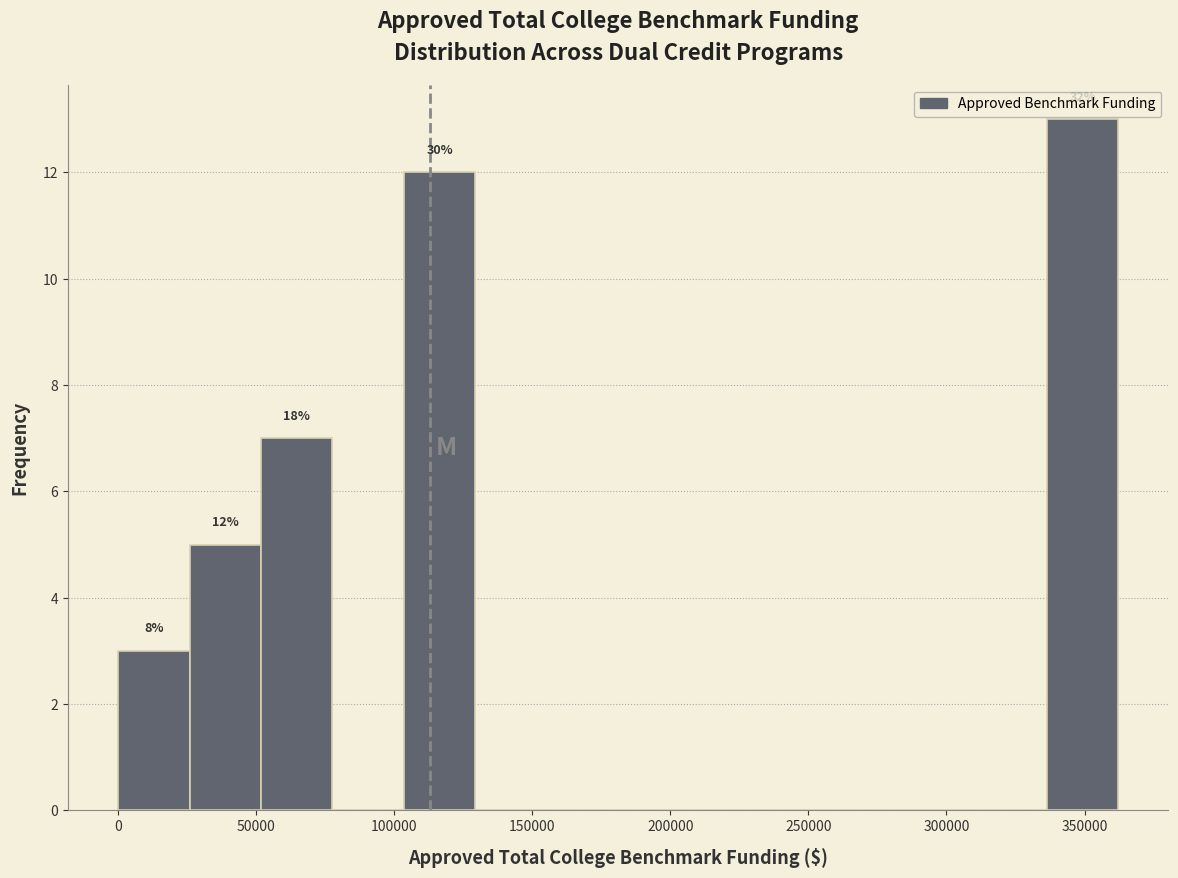

Over which range of the x-axis is the bar tallest?

335000 to 360000